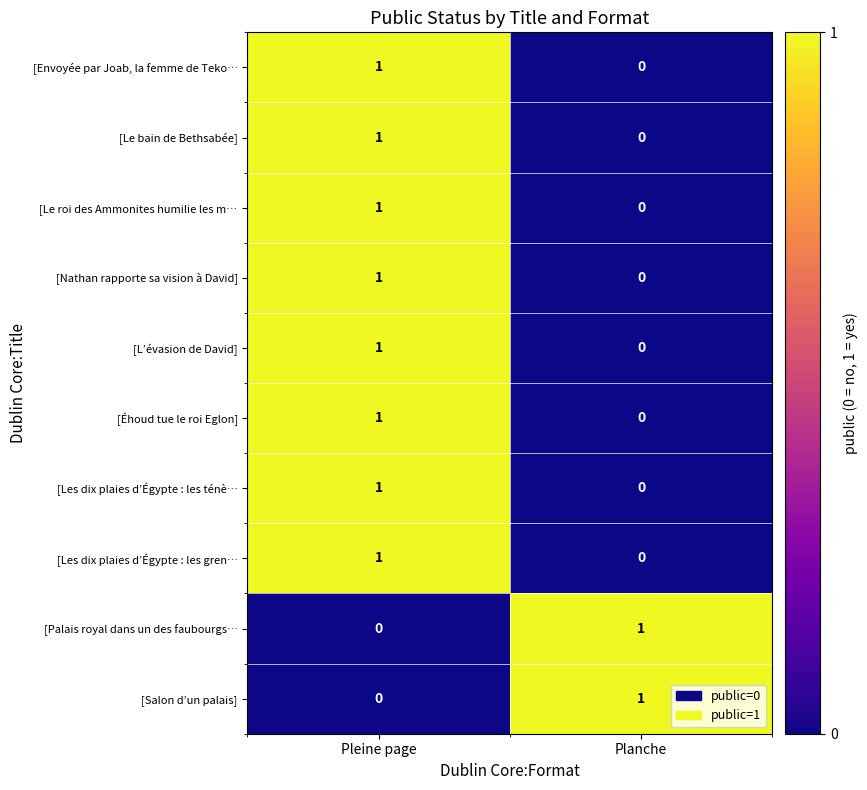

Reading left to right, extract all data points from this chart.

[Envoyée par Joab, la femme de Teko…: 1	0
[Le bain de Bethsabée]: 1	0
[Le roi des Ammonites humilie les m…: 1	0
[Nathan rapporte sa vision à David]: 1	0
[L’évasion de David]: 1	0
[Éhoud tue le roi Eglon]: 1	0
[Les dix plaies d’Égypte : les ténè…: 1	0
[Les dix plaies d’Égypte : les gren…: 1	0
[Palais royal dans un des faubourgs…: 0	1
[Salon d’un palais]: 0	1